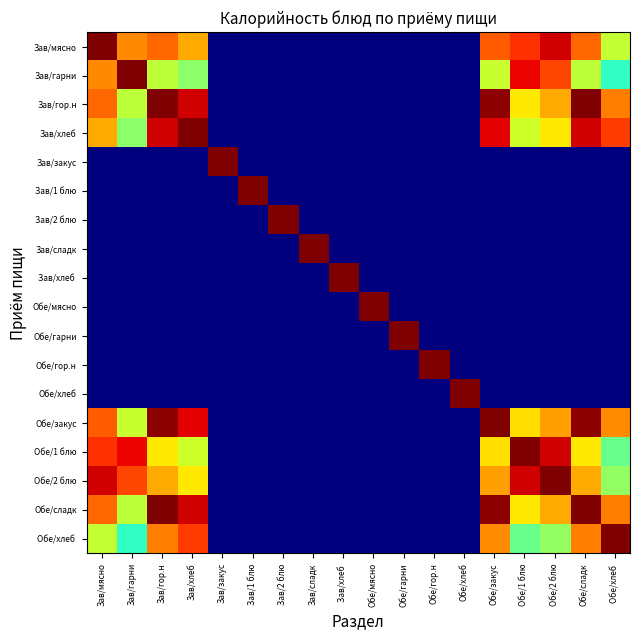

At how many categories does at least one series exceed 0?

18